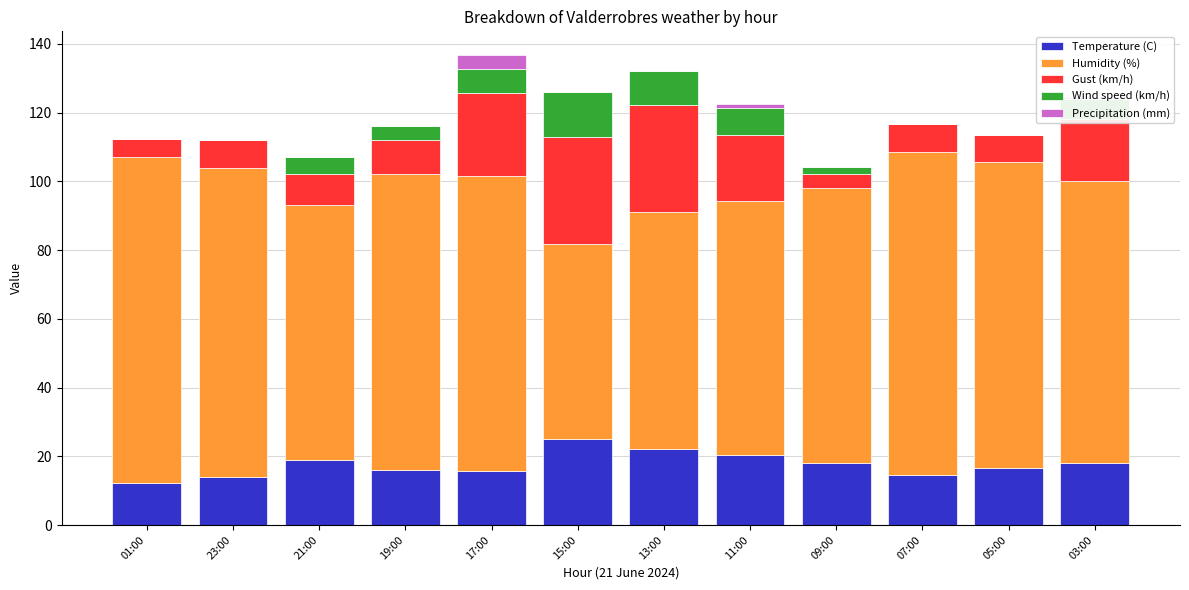

What is the sum of all Temperature (C) values?

211.4